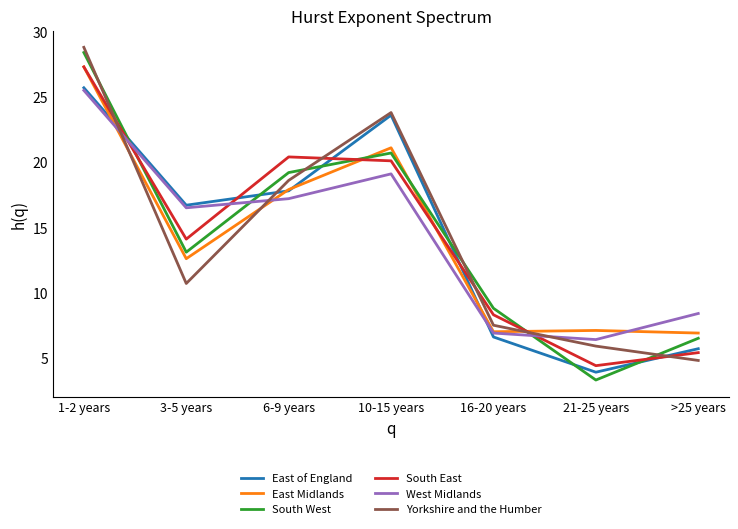

What position from the left is 16-20 years?

5